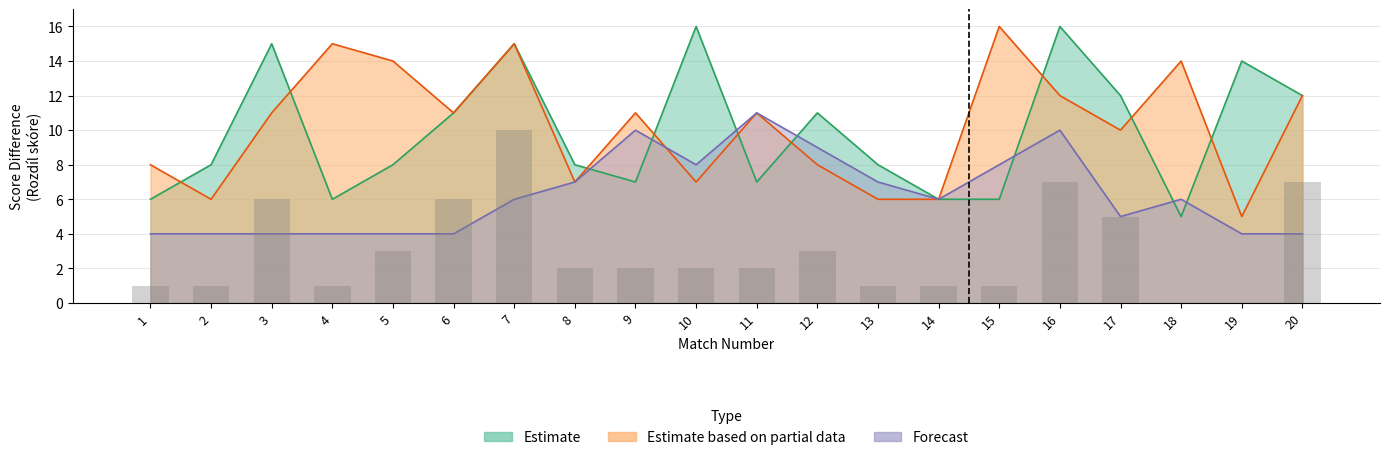

The value of Forecast at 5 is 3. True or false?

False